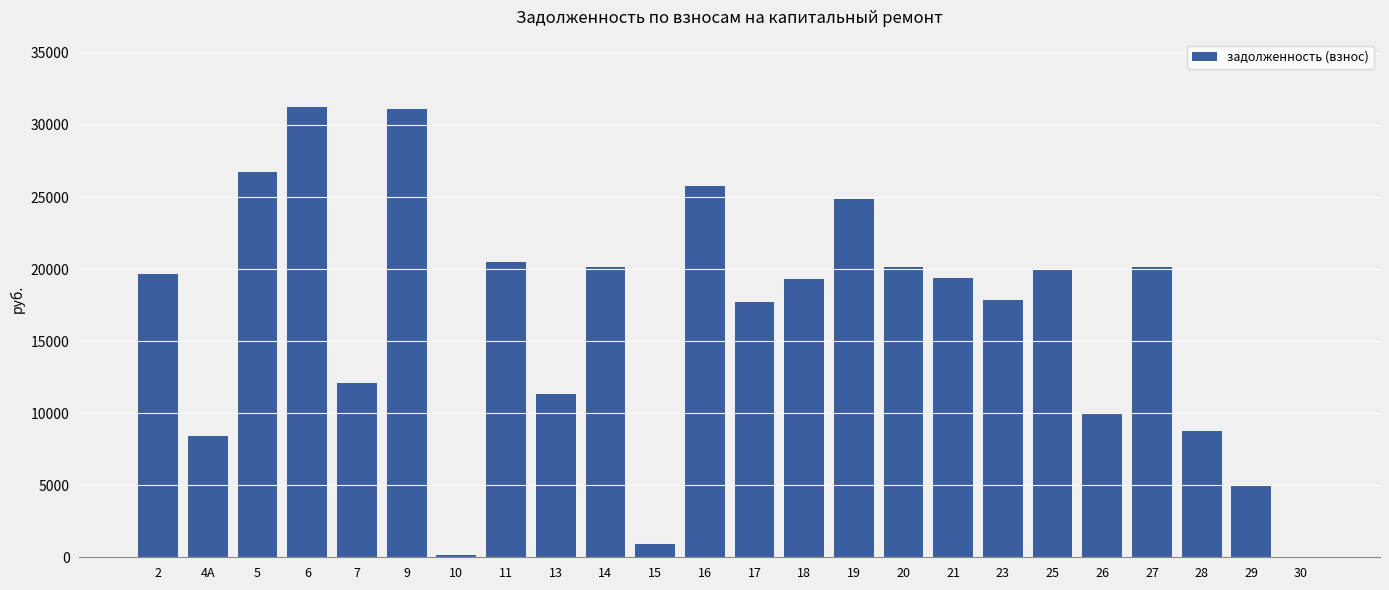

Where does the data first go above 19368?

2